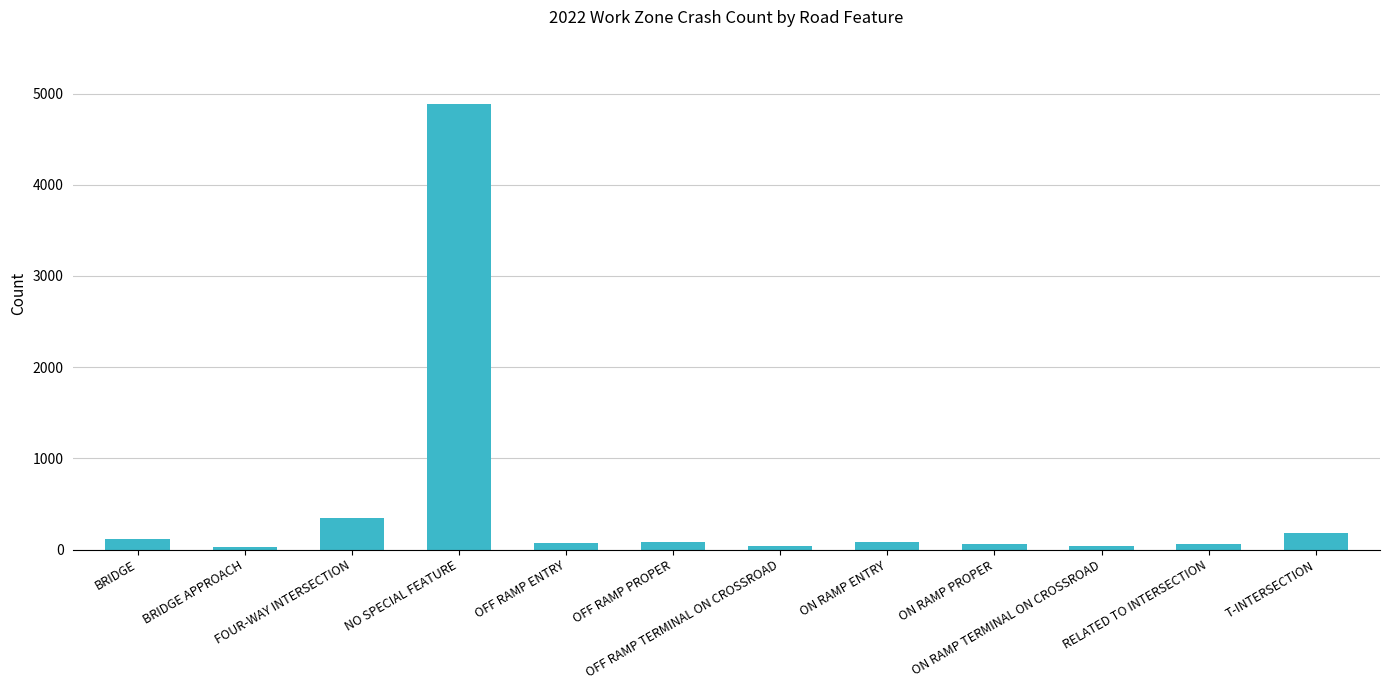

What is the maximum value shown in the chart?

4888